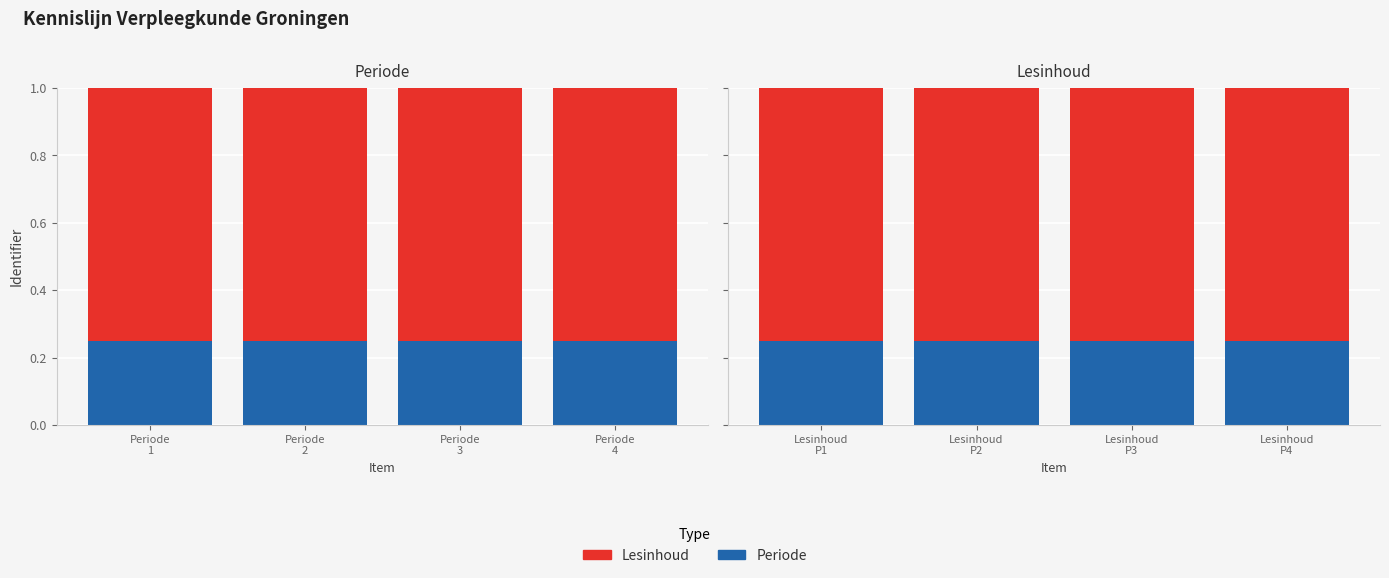

What is the total value across all series at Periode
4?

1.0